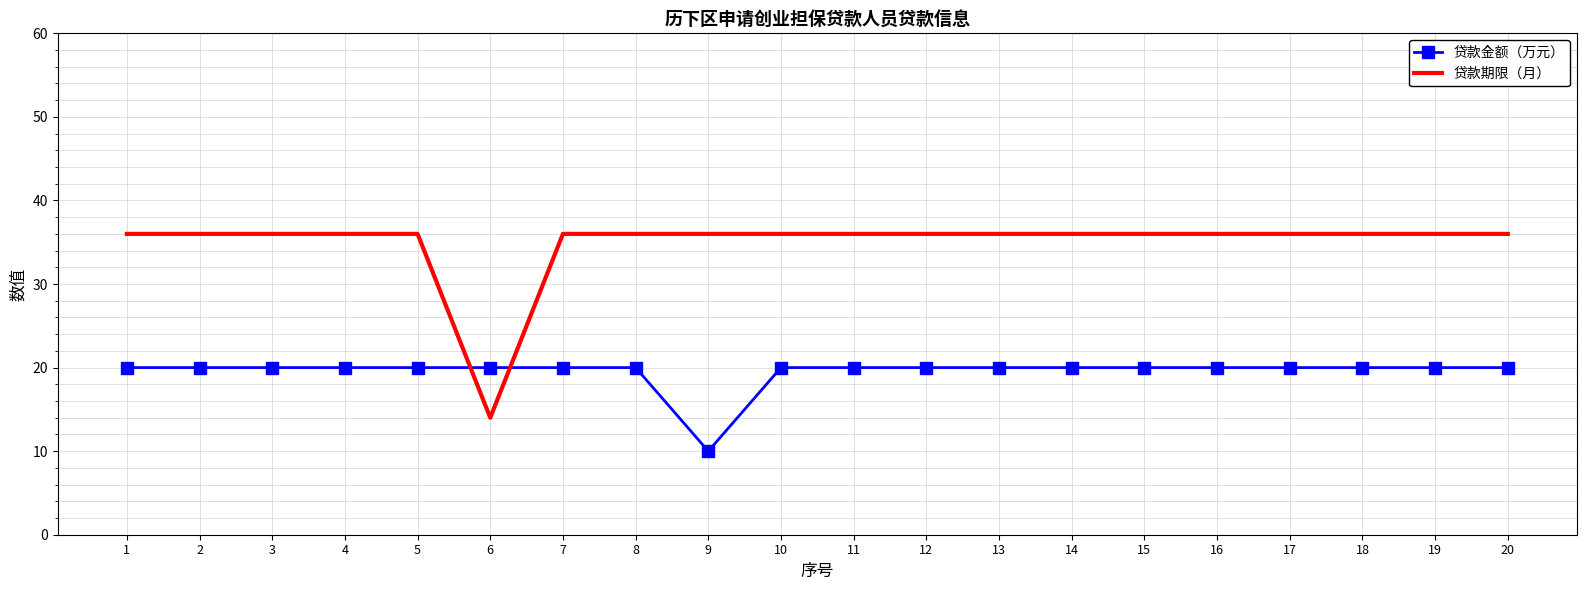

Which series ends up on top after the final intersection of 贷款期限（月） and 贷款金额（万元）?

贷款期限（月）